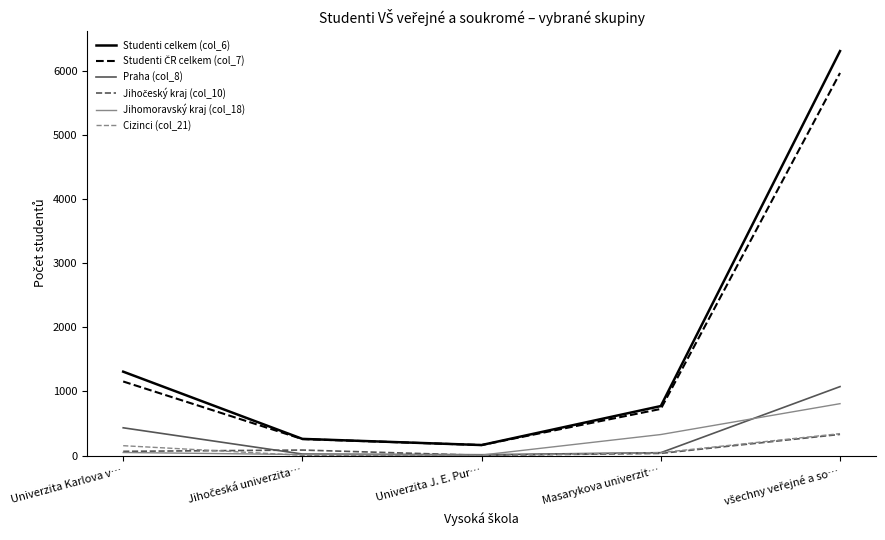

Which series has the widest spread of values?

Studenti celkem (col_6)